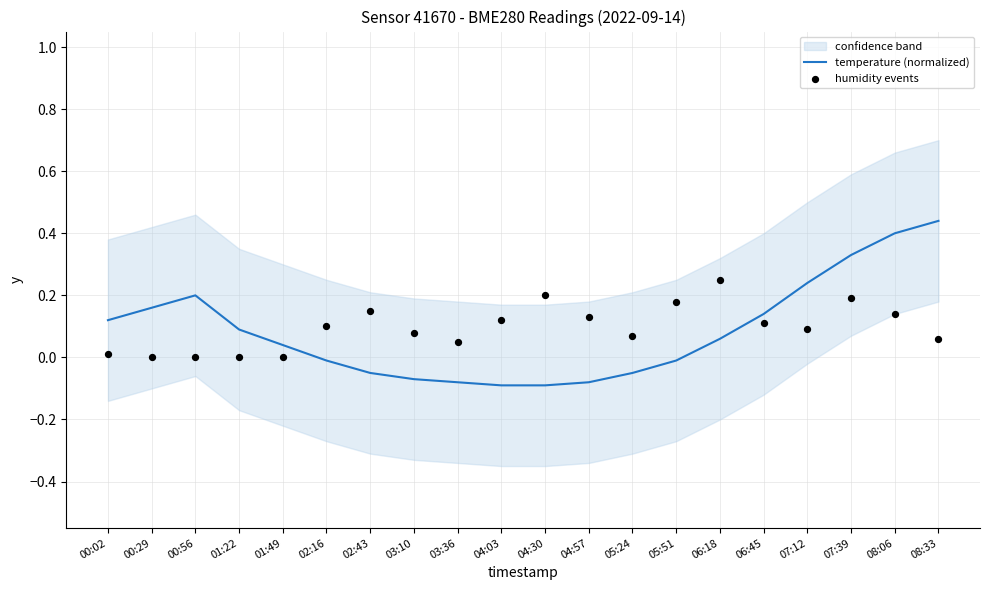

What is the total value across all series at 00:02?

0.1